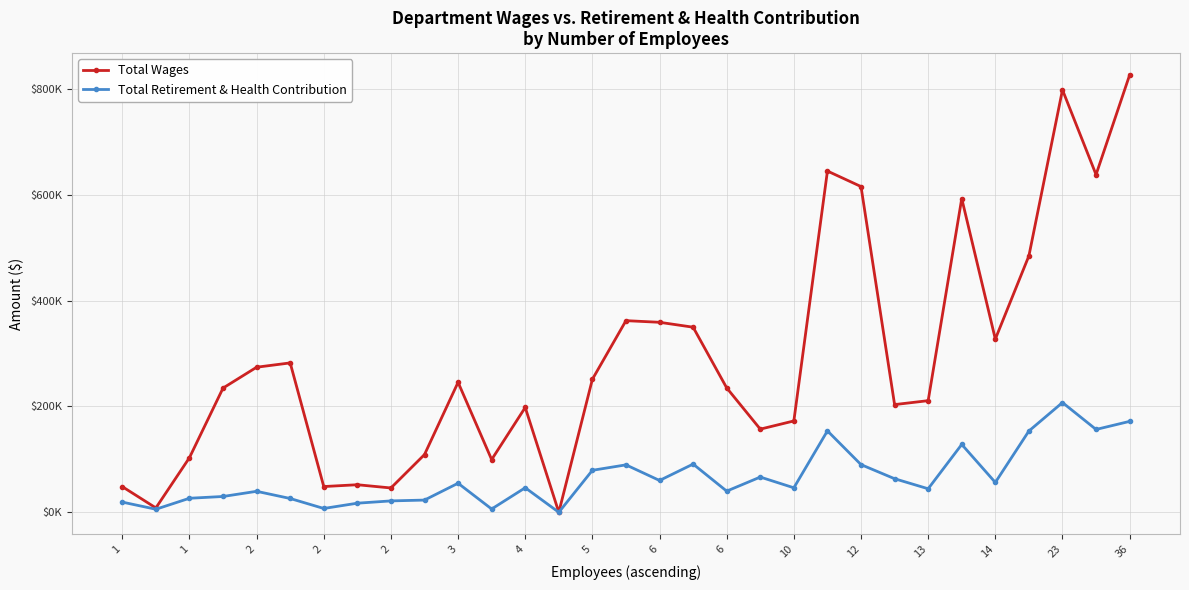

What are all the series names shown in the legend?

Total Wages, Total Retirement & Health Contribution